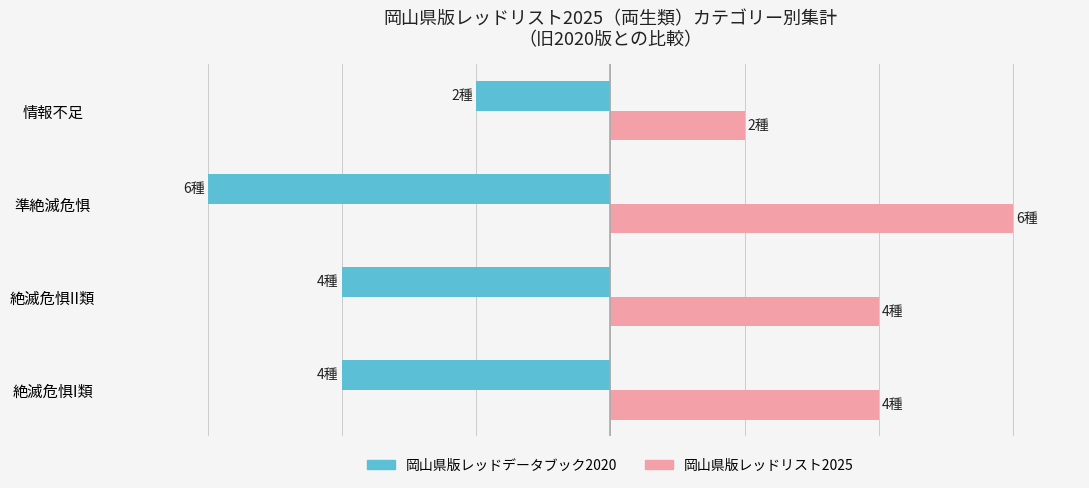

What are all the series names shown in the legend?

岡山県版レッドデータブック2020, 岡山県版レッドリスト2025